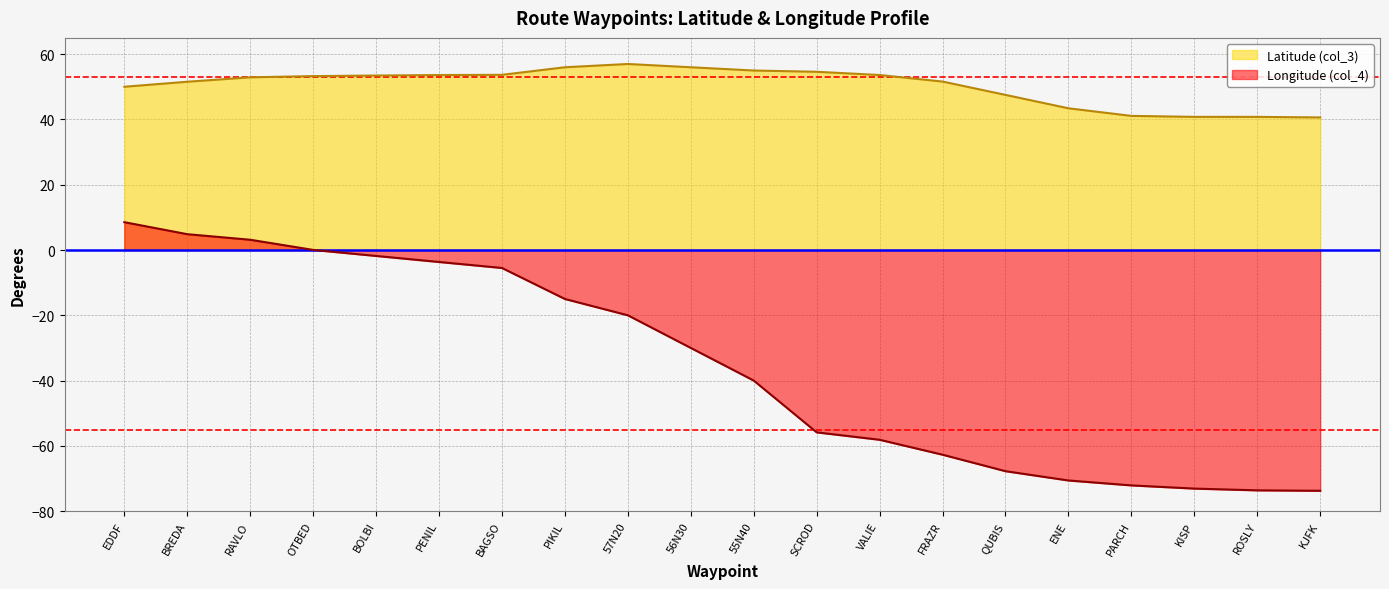

True or false: Latitude (col_3) and Longitude (col_4) intersect in this chart.

False